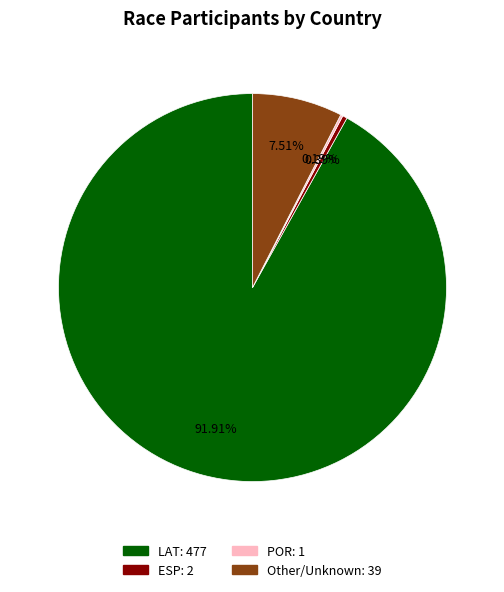

The Other slice represents 18% of the pie. True or false?

False